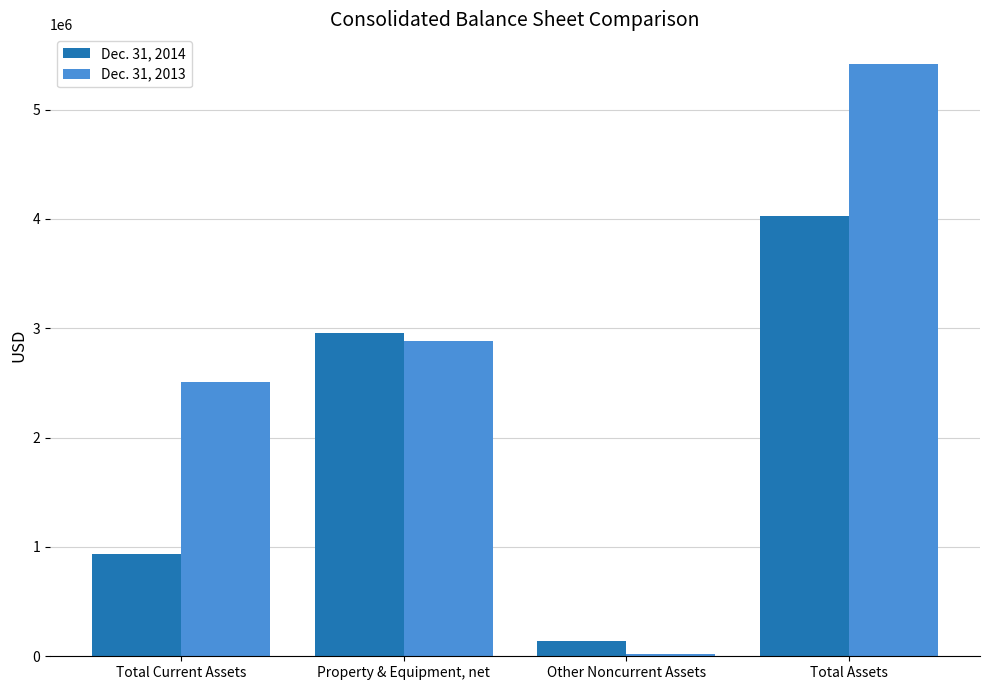

How many bars are there in each group?

2